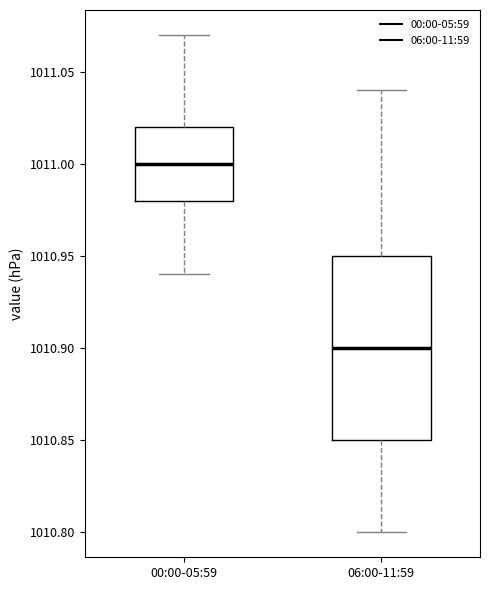

Reading left to right, read every box against the y-axis: the position of its median line, the range the box covers, and the ends of its whiskers. The values are not printed on the chart, so give them approximately, as read against the axis.

00:00-05:59: median 1011.00, box 1010.98 to 1011.02, whiskers 1010.94 to 1011.07
06:00-11:59: median 1010.90, box 1010.85 to 1010.95, whiskers 1010.80 to 1011.04